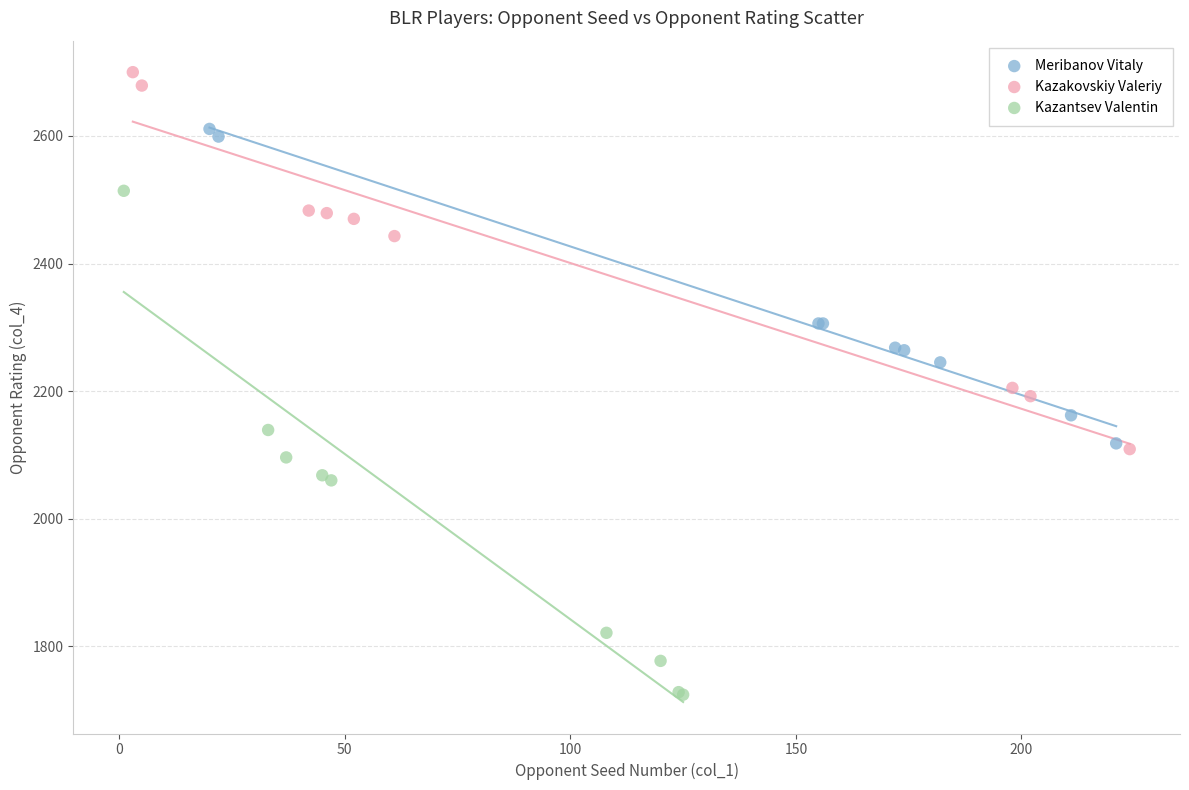

Which series has the largest Y range (max minus min)?

Kazantsev Valentin